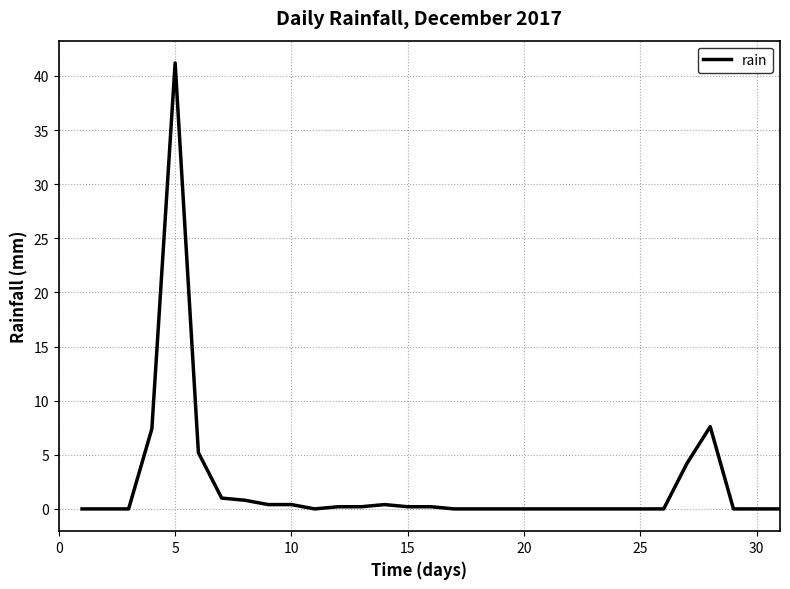

What is the maximum value shown in the chart?

41.2